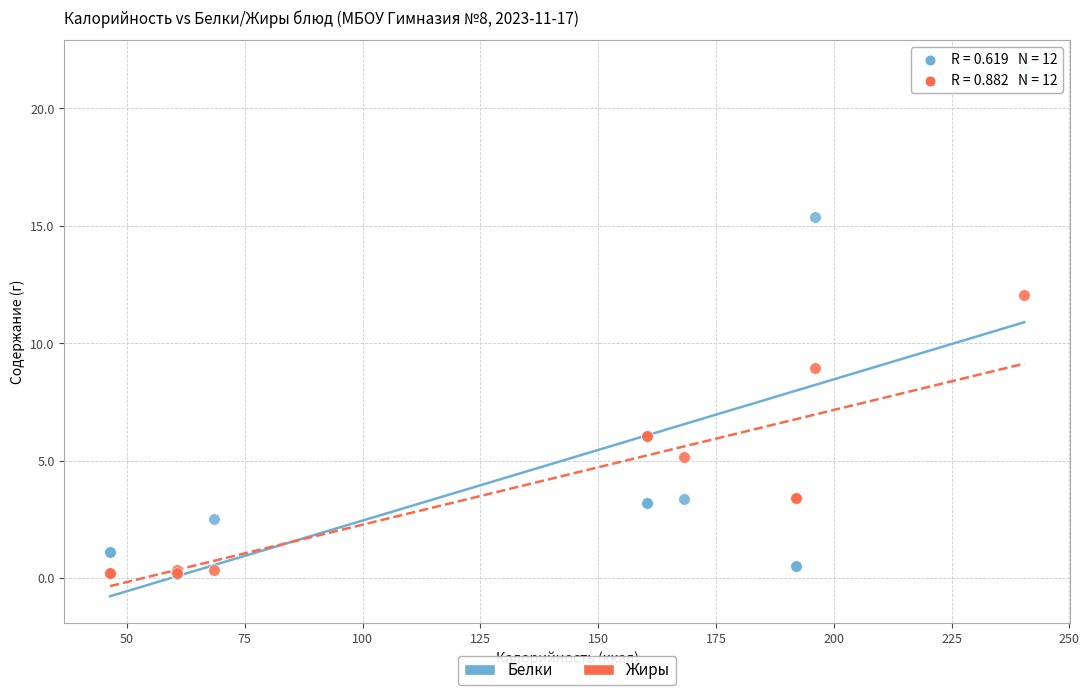

Across all series, what Y value is closest to 10?

8.9